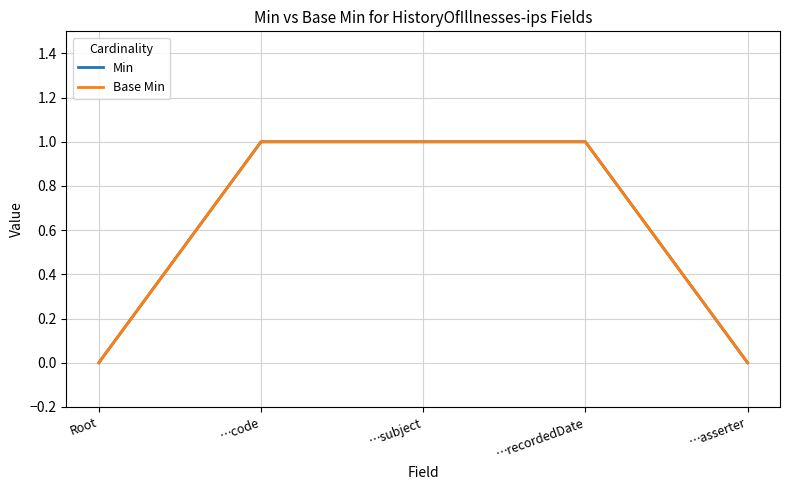

What is the average value of the Min series?

1